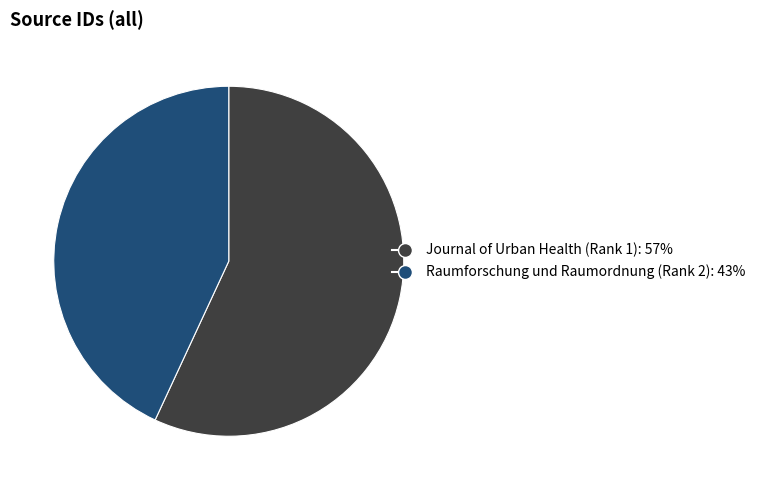

Is Journal of Urban Health (Rank 1) the majority of the pie?

Yes